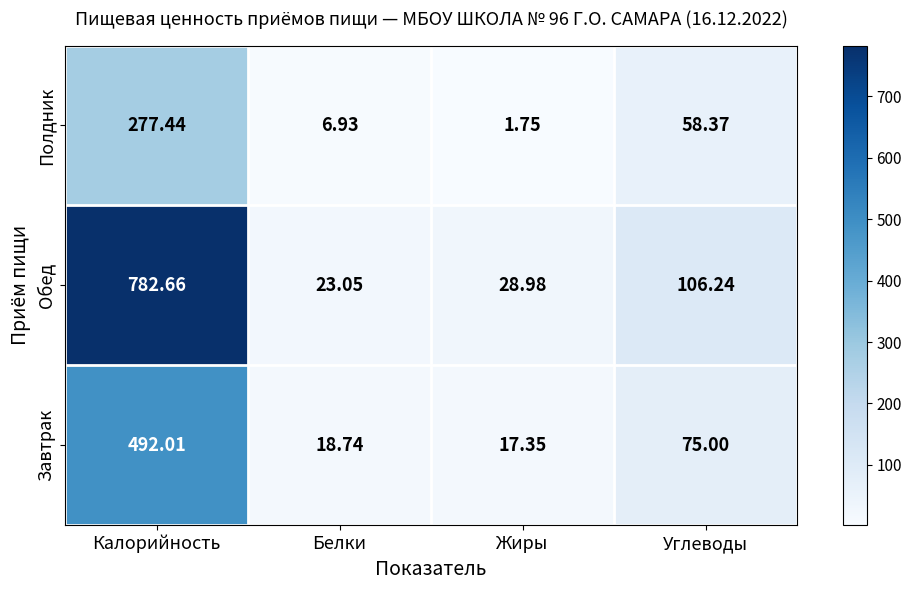

At Калорийность, list the series in order from largest to smallest.

Обед, Завтрак, Полдник